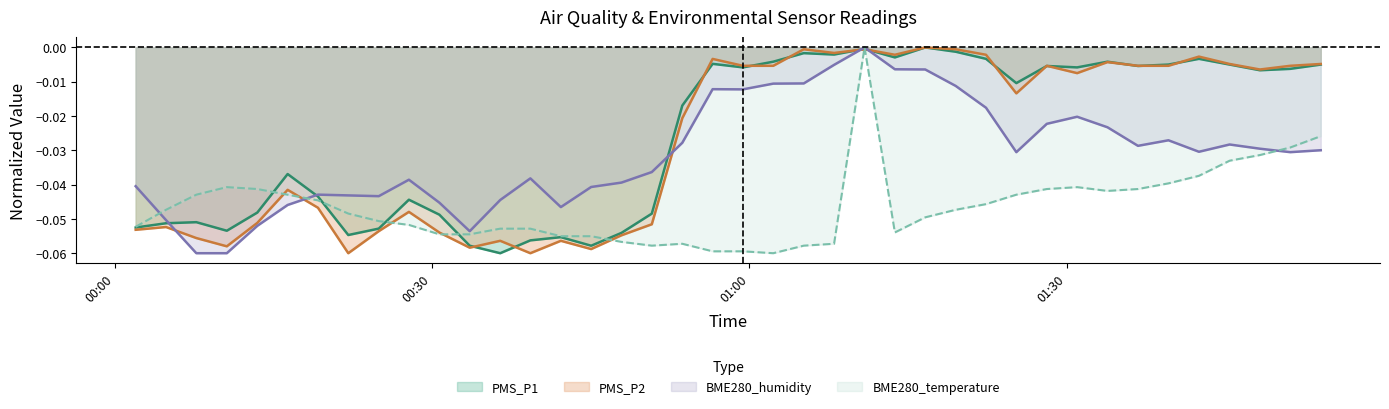

The BME280_temperature series shows -0.1 at 2021/11/24 00:27:49. True or false?

False